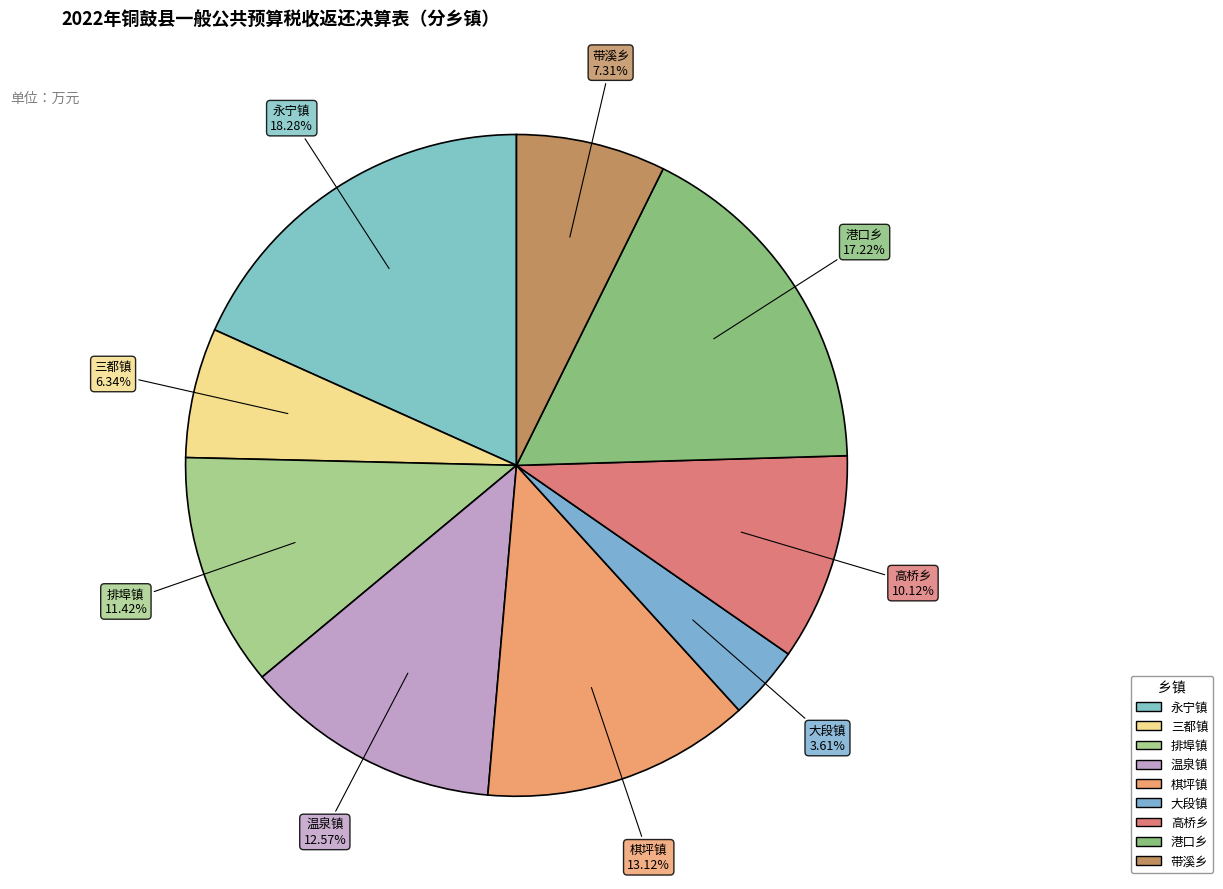

Which category has the biggest portion of the pie?

永宁镇